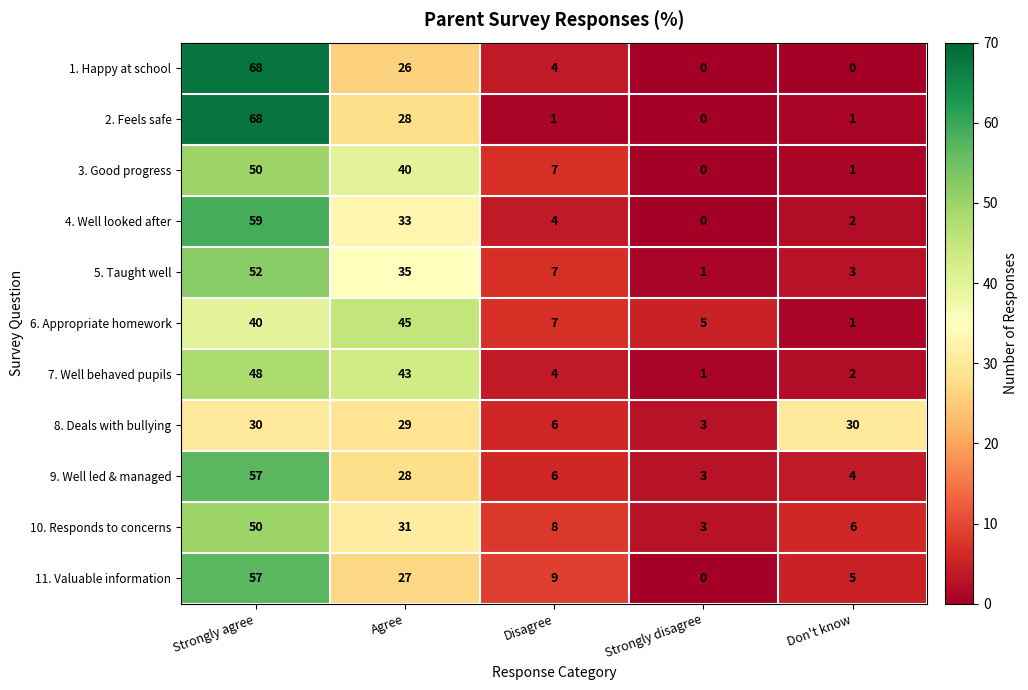

How many data points does each series have?

5